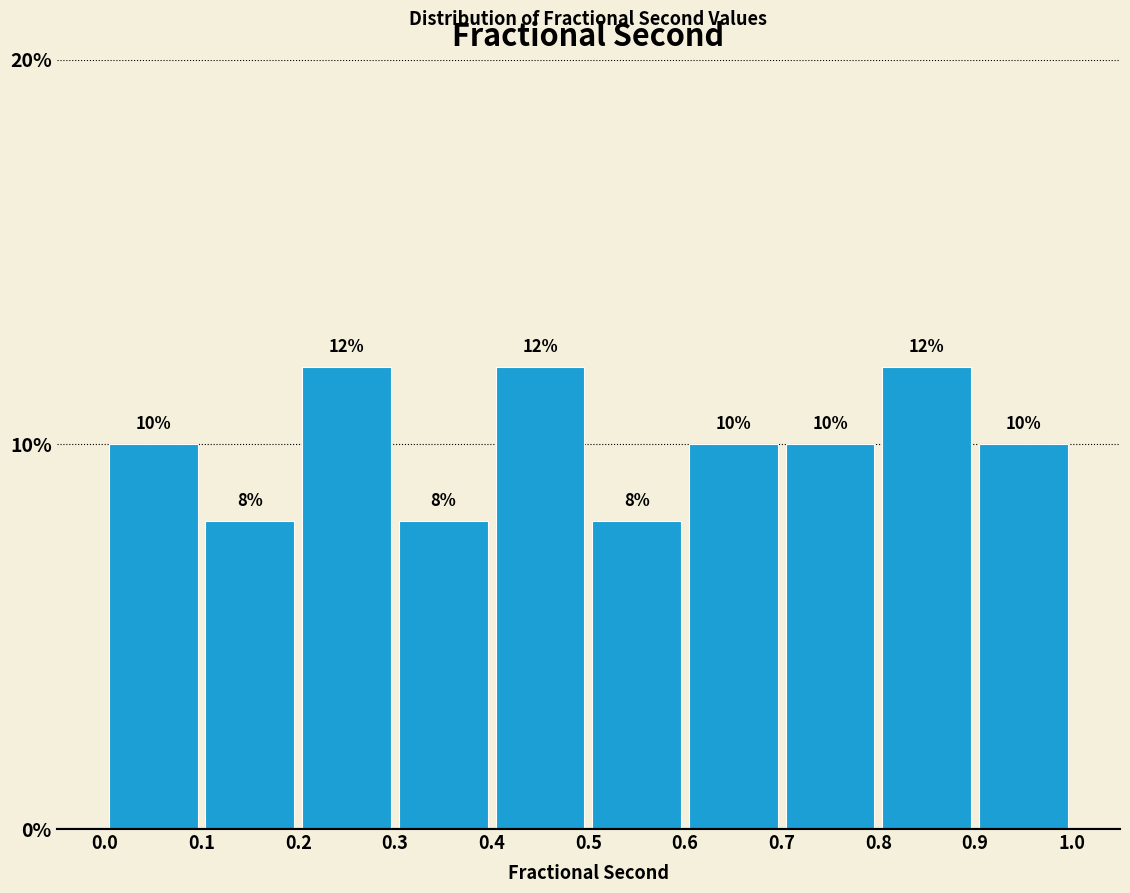

Reading left to right, list every bar in this chart as the range it spans on the x-axis followed by its height.

0.0 to 0.1: 10
0.1 to 0.2: 8
0.2 to 0.3: 12
0.3 to 0.4: 8
0.4 to 0.5: 12
0.5 to 0.6: 8
0.6 to 0.7: 10
0.7 to 0.8: 10
0.8 to 0.9: 12
0.9 to 1.0: 10